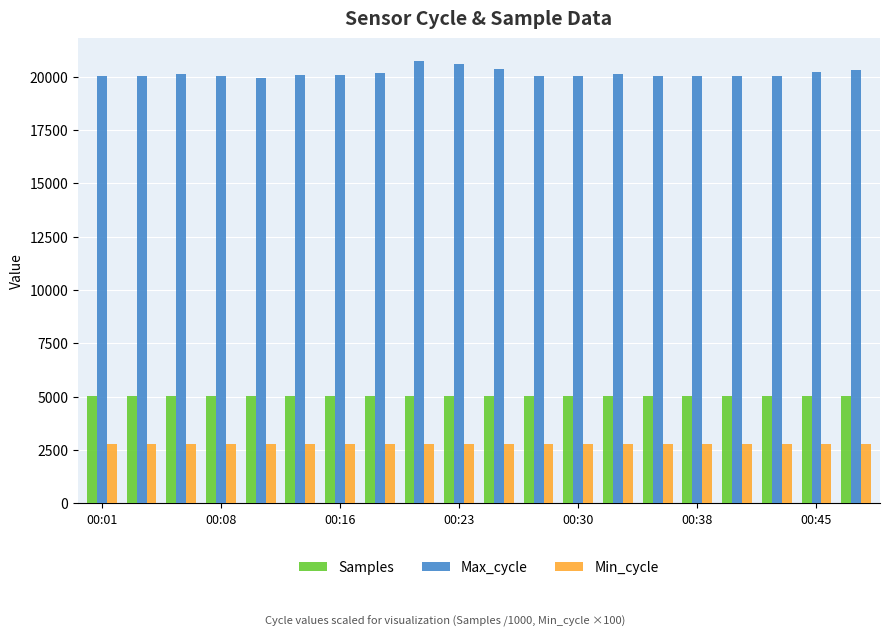

What is the difference between the second highest and minimum values in the Samples series?

5.1